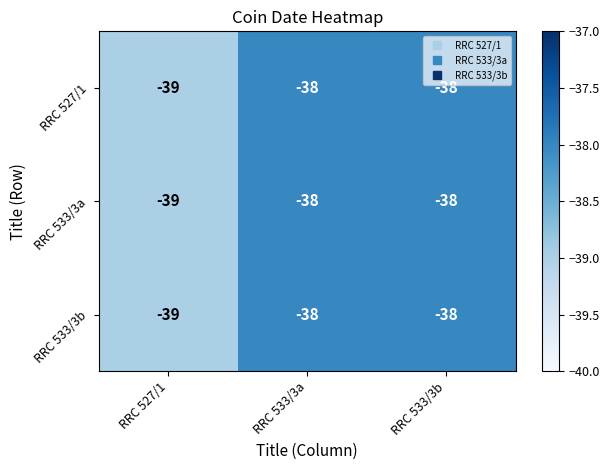

The value of RRC 533/3a at RRC 533/3b is -38. True or false?

True